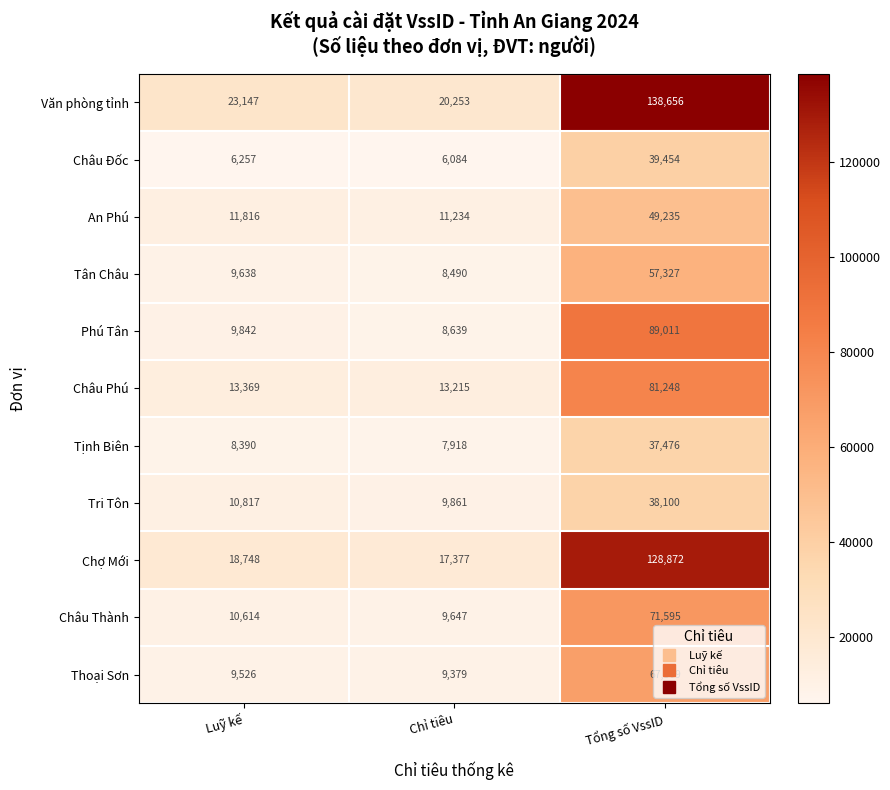

Which series has the widest spread of values?

Văn phòng tỉnh